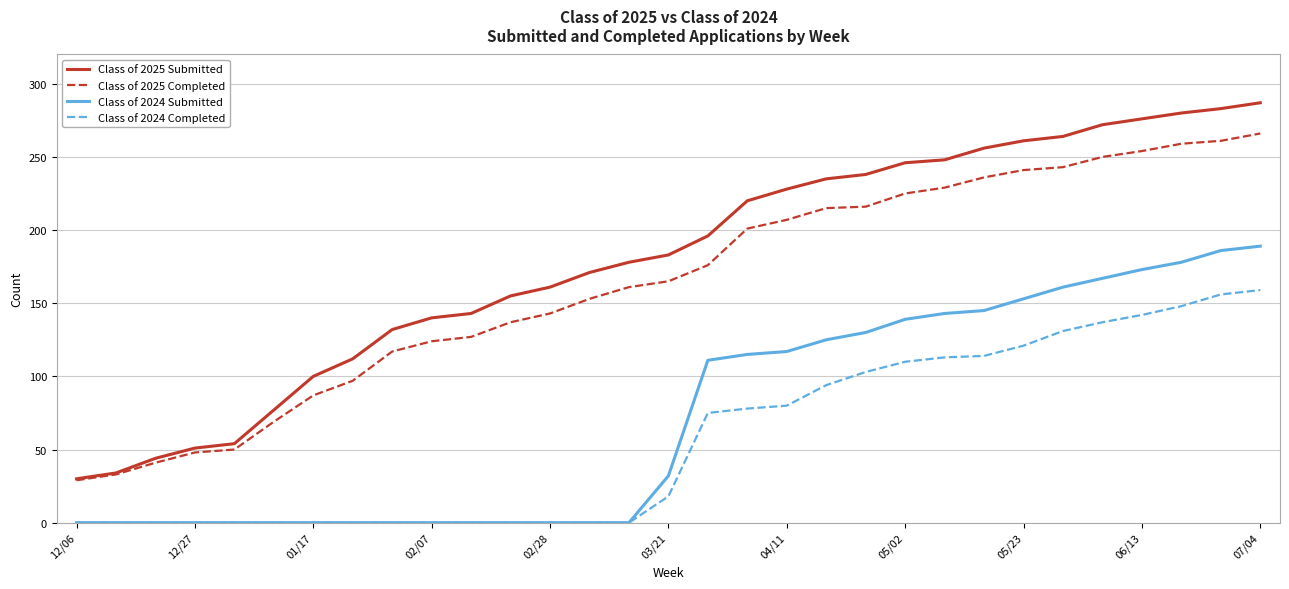

List the series in order of their peak value, lowest first.

Class of 2024 Completed, Class of 2024 Submitted, Class of 2025 Completed, Class of 2025 Submitted